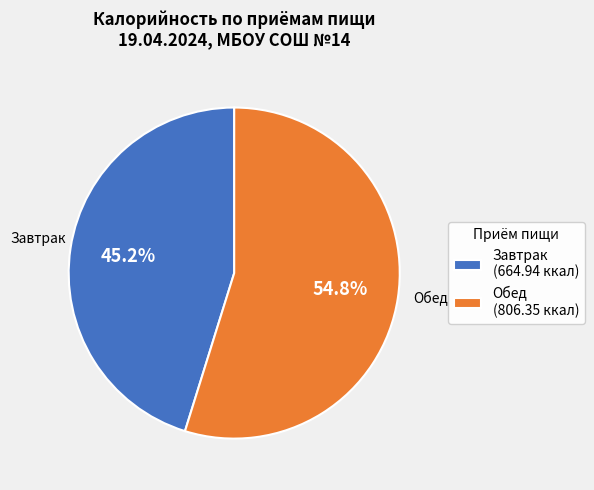

Approximately how many times larger is the value at Обед compared to Завтрак?

1.2